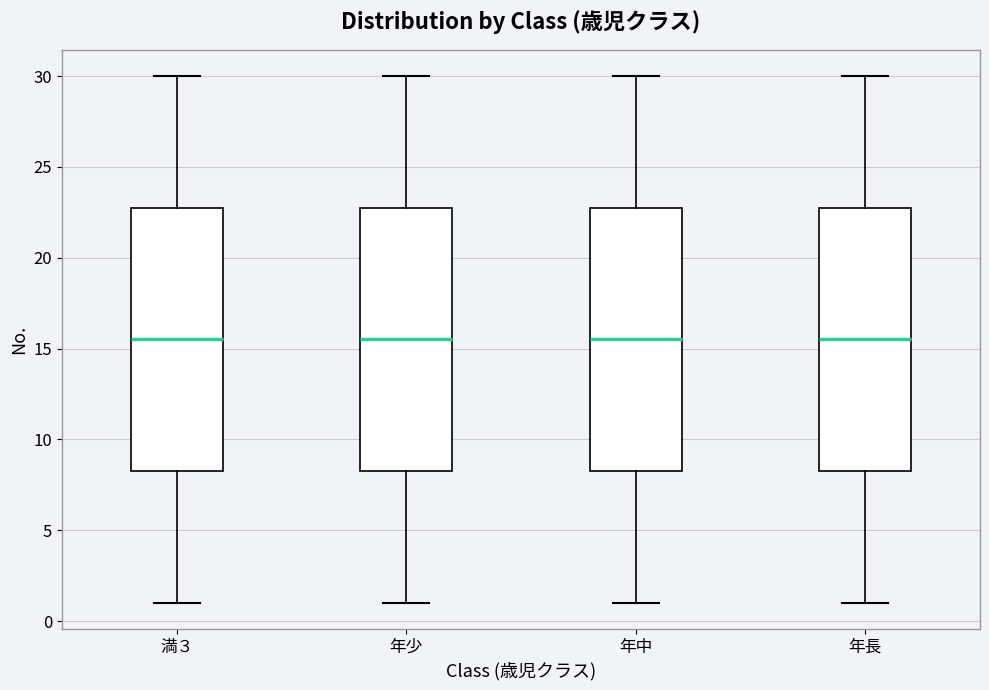

Reading left to right, transcribe this box plot: for each box, give where its median line is, the range the box spans, and where its two whiskers end, as read against the y-axis. The values are not printed on the chart, so give them approximately, as read against the axis.

満３: median 15.5, box 8.5 to 23.0, whiskers 1.0 to 30.0
年少: median 15.5, box 8.5 to 23.0, whiskers 1.0 to 30.0
年中: median 15.5, box 8.5 to 23.0, whiskers 1.0 to 30.0
年長: median 15.5, box 8.5 to 23.0, whiskers 1.0 to 30.0